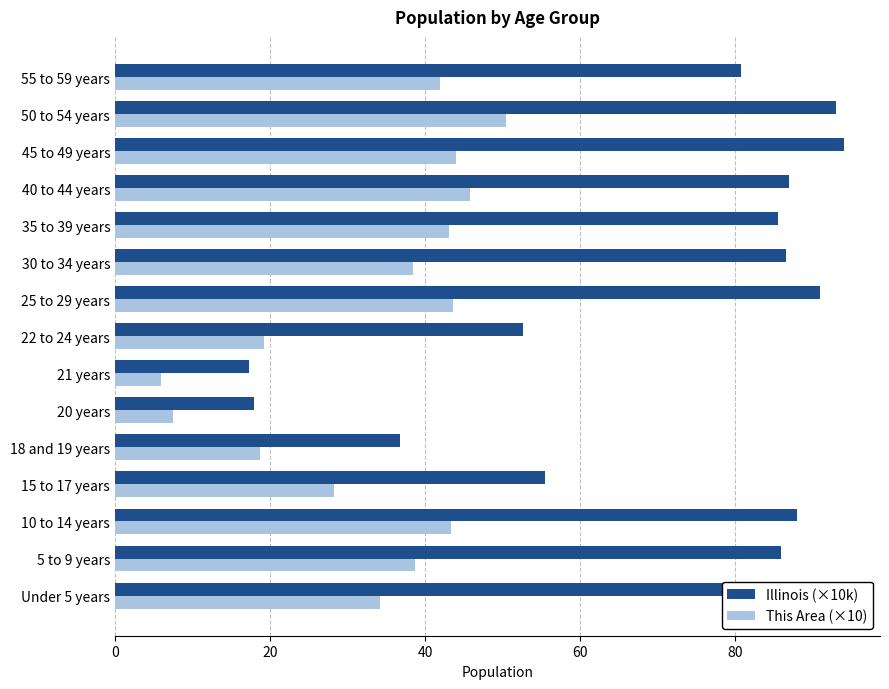

What is the total value across all series at 22 to 24 years?

71.9